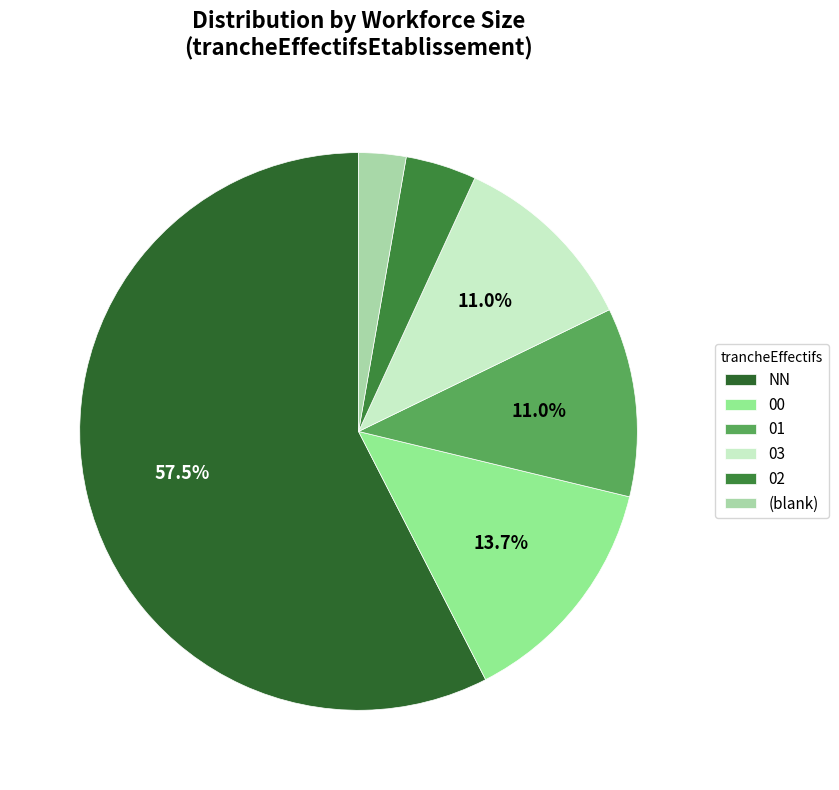

How many slices are in this pie chart?

6